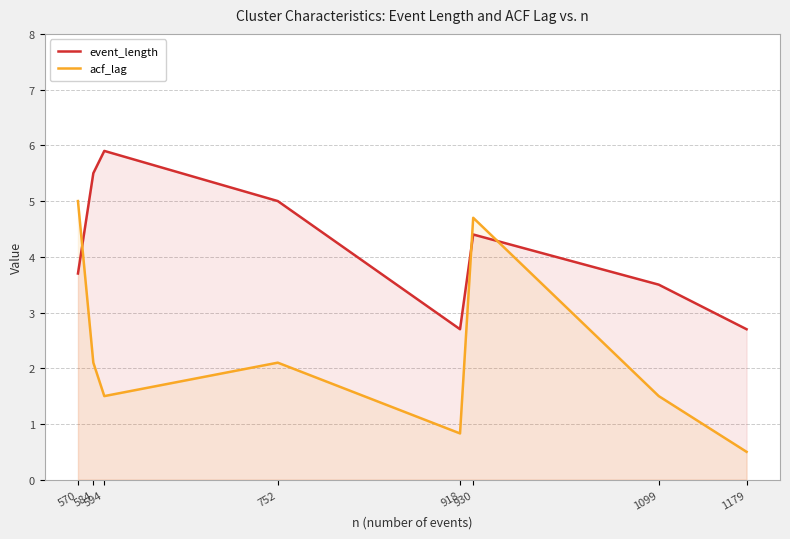

Where does the event_length series first go above 4?

584